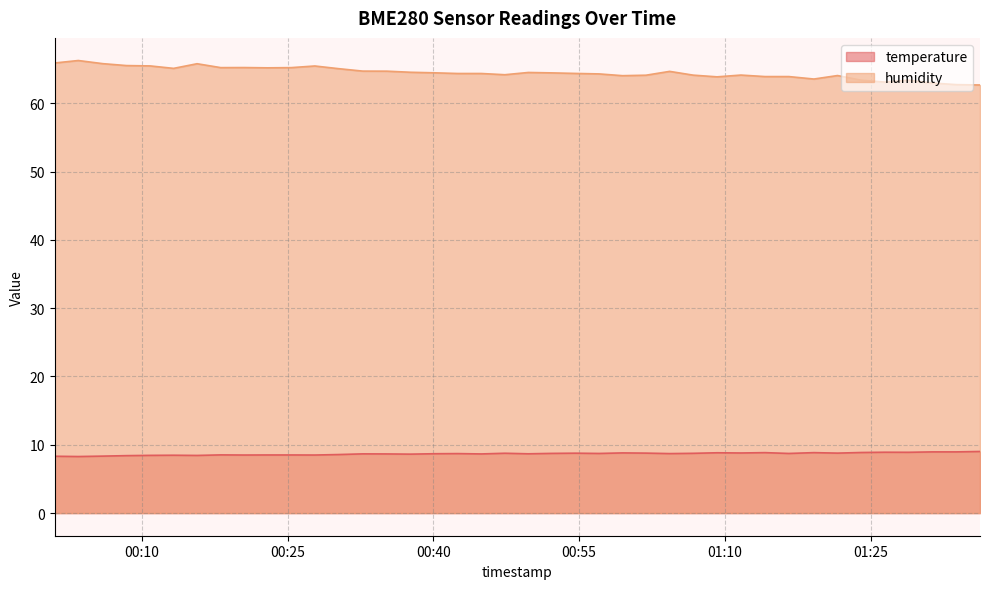

At how many categories does at least one series exceed 30?

40